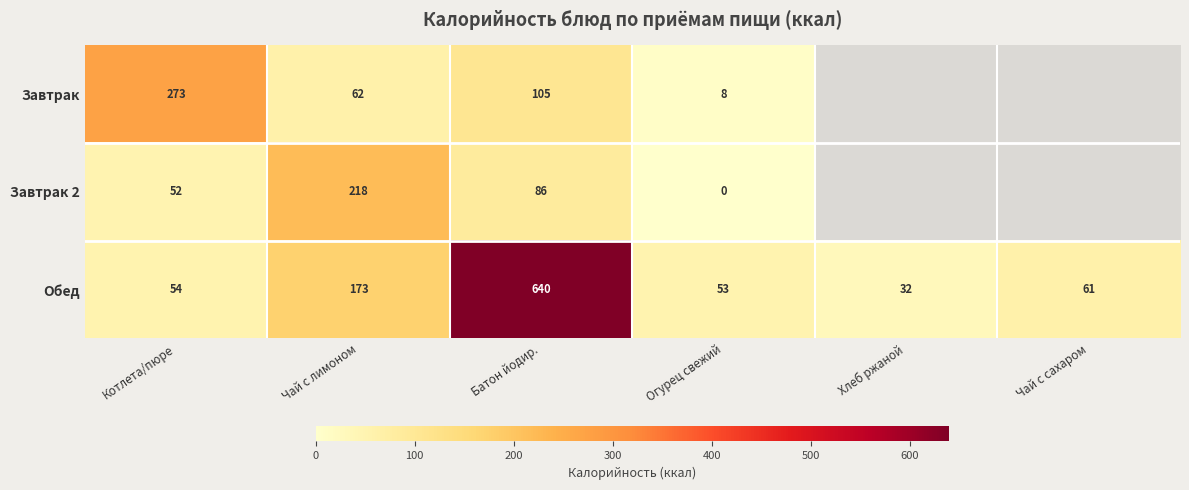

At which category is the sum across all series the highest?

Батон йодир.